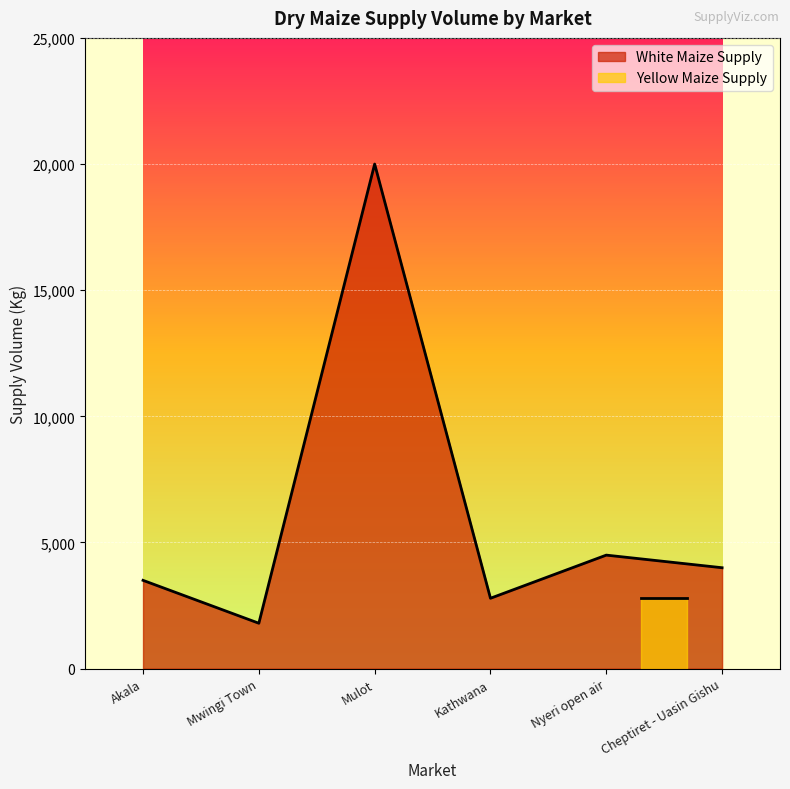

What is the label of the 5th point from the left?

Nyeri open air